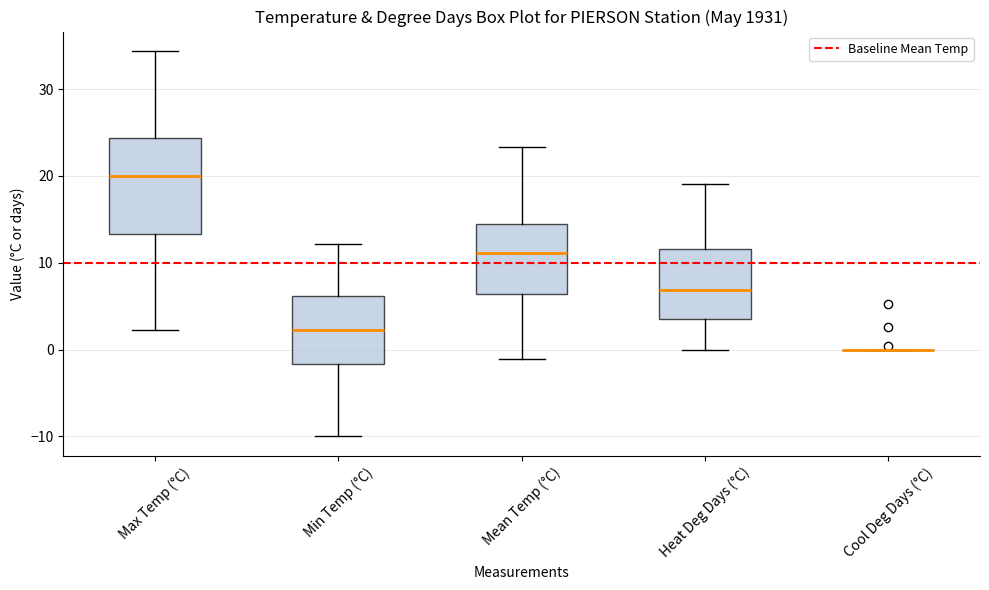

Reading left to right, read every box against the y-axis: the position of its median line, the range the box covers, and the ends of its whiskers. The values are not printed on the chart, so give them approximately, as read against the axis.

Max Temp (°C): median 20, box 13 to 24, whiskers 2 to 34
Min Temp (°C): median 2, box -2 to 6, whiskers -10 to 12
Mean Temp (°C): median 11, box 6 to 14, whiskers -1 to 23
Heat Deg Days (°C): median 7, box 4 to 12, whiskers 0 to 19
Cool Deg Days (°C): box collapsed to a line at 0, whiskers 0 to 0